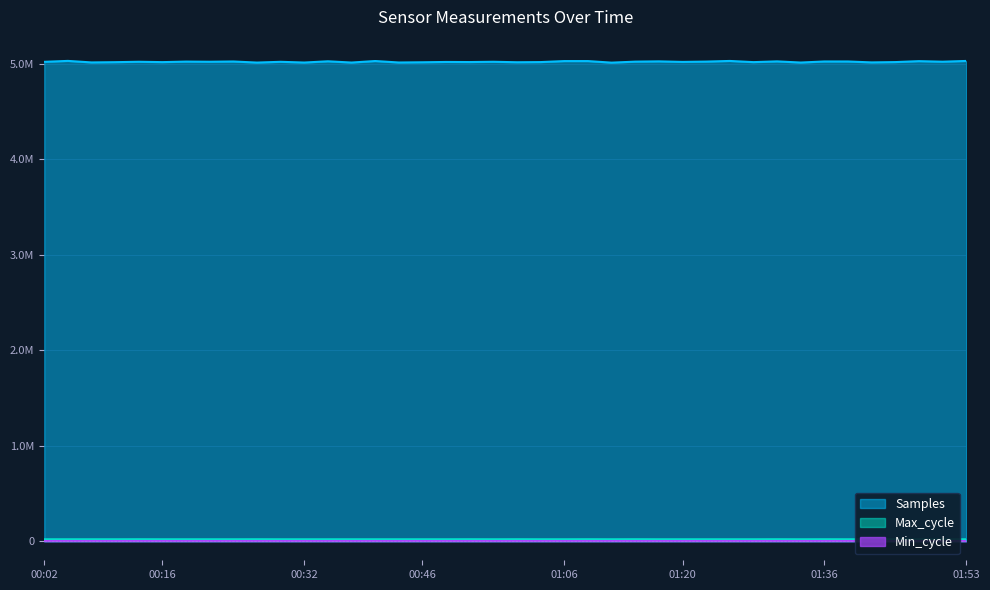

How many values in the Max_cycle series are below 19917?

16